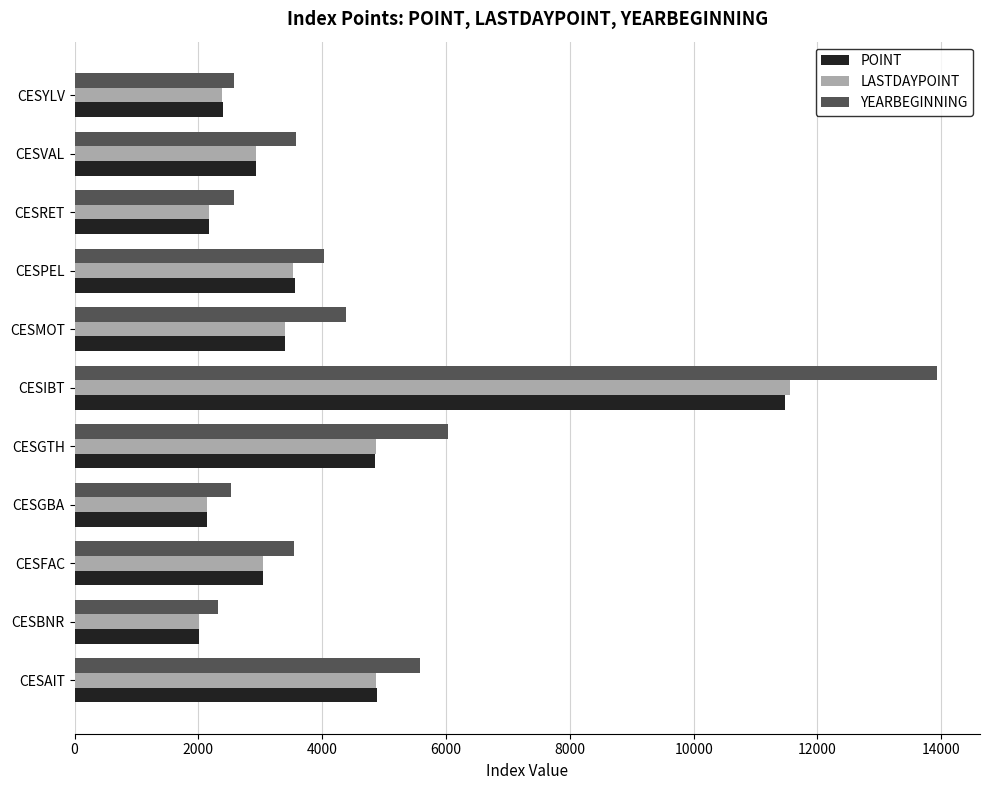

True or false: POINT has a value of 2390.1 at CESYLV.

True